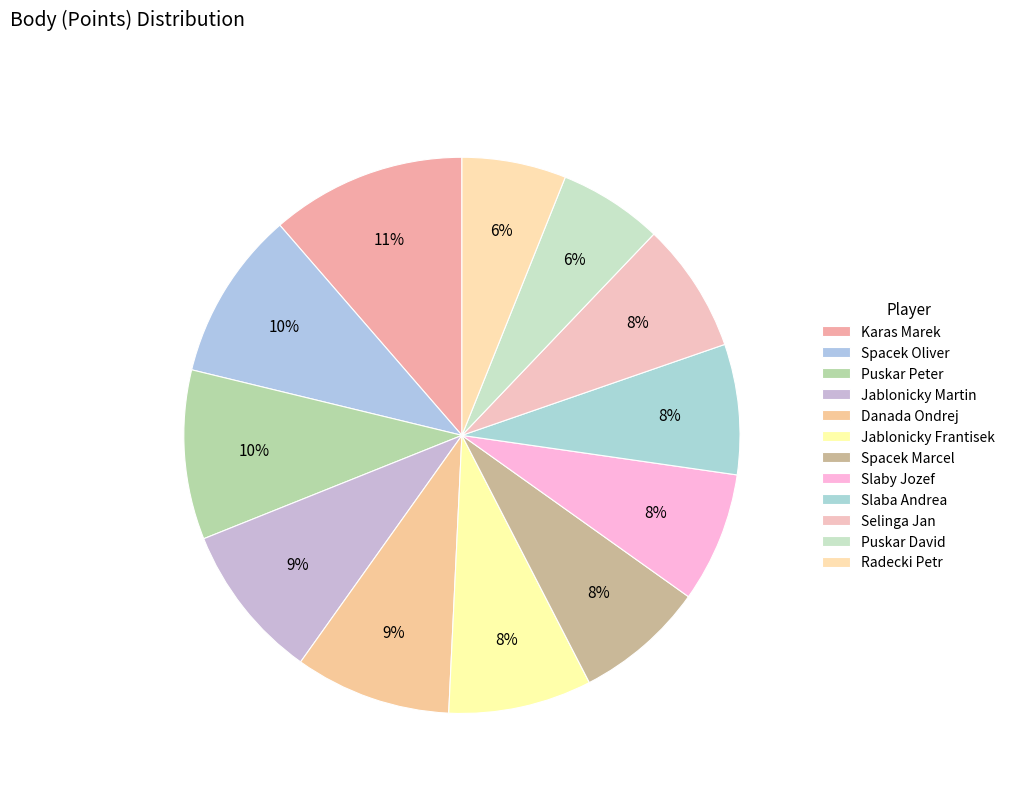

How many segments does this pie chart have?

12